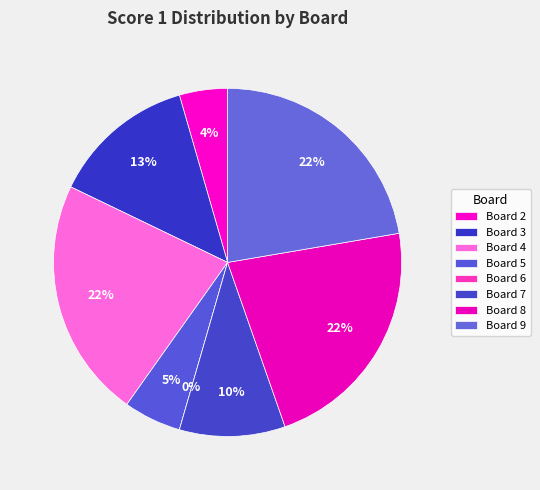

Rank the categories by value from lowest to highest.

Board 6, Board 2, Board 5, Board 7, Board 3, Board 4, Board 8, Board 9